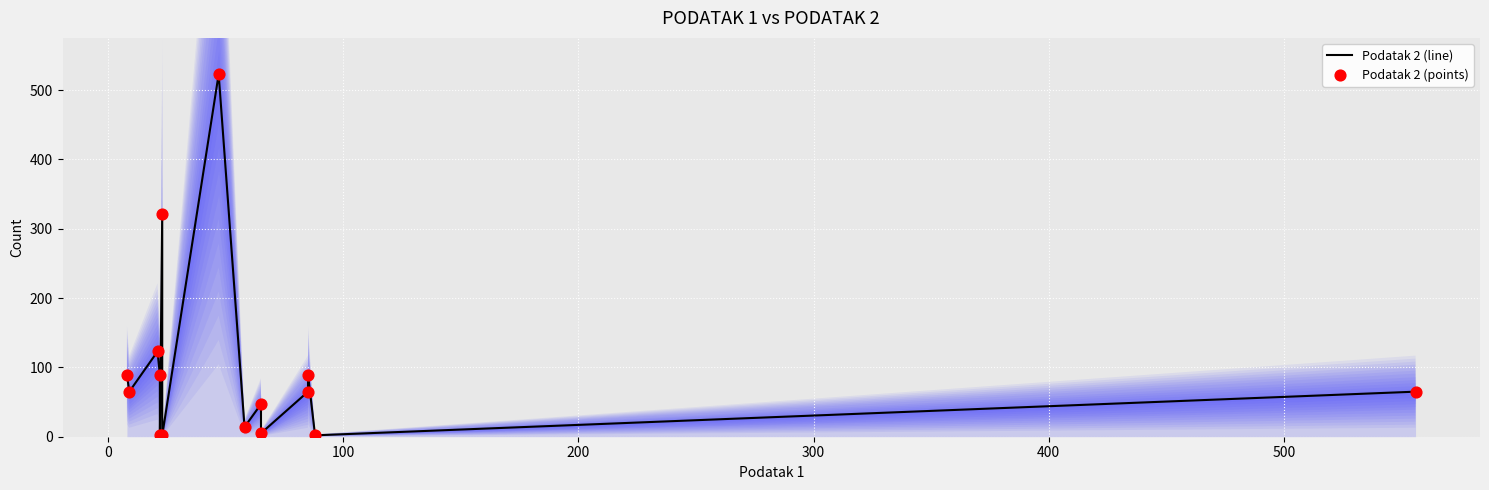

Which series contains the highest Y value?

Podatak 2 (line)